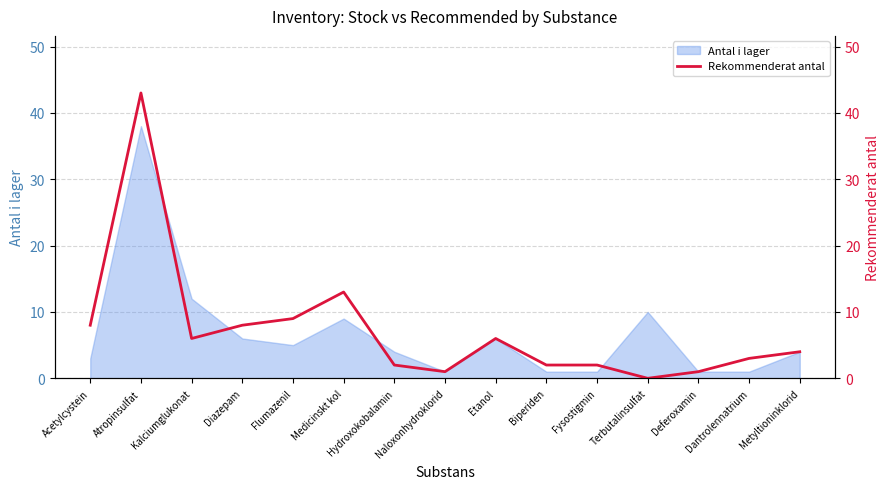

True or false: there are more than 2 points higher than both neighbors.

True